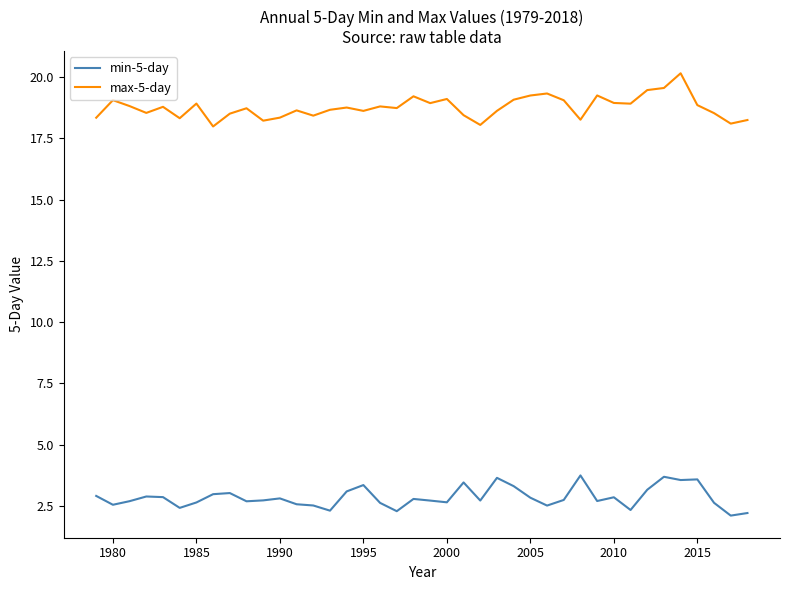

Is this an area chart (filled region under the line)?

No